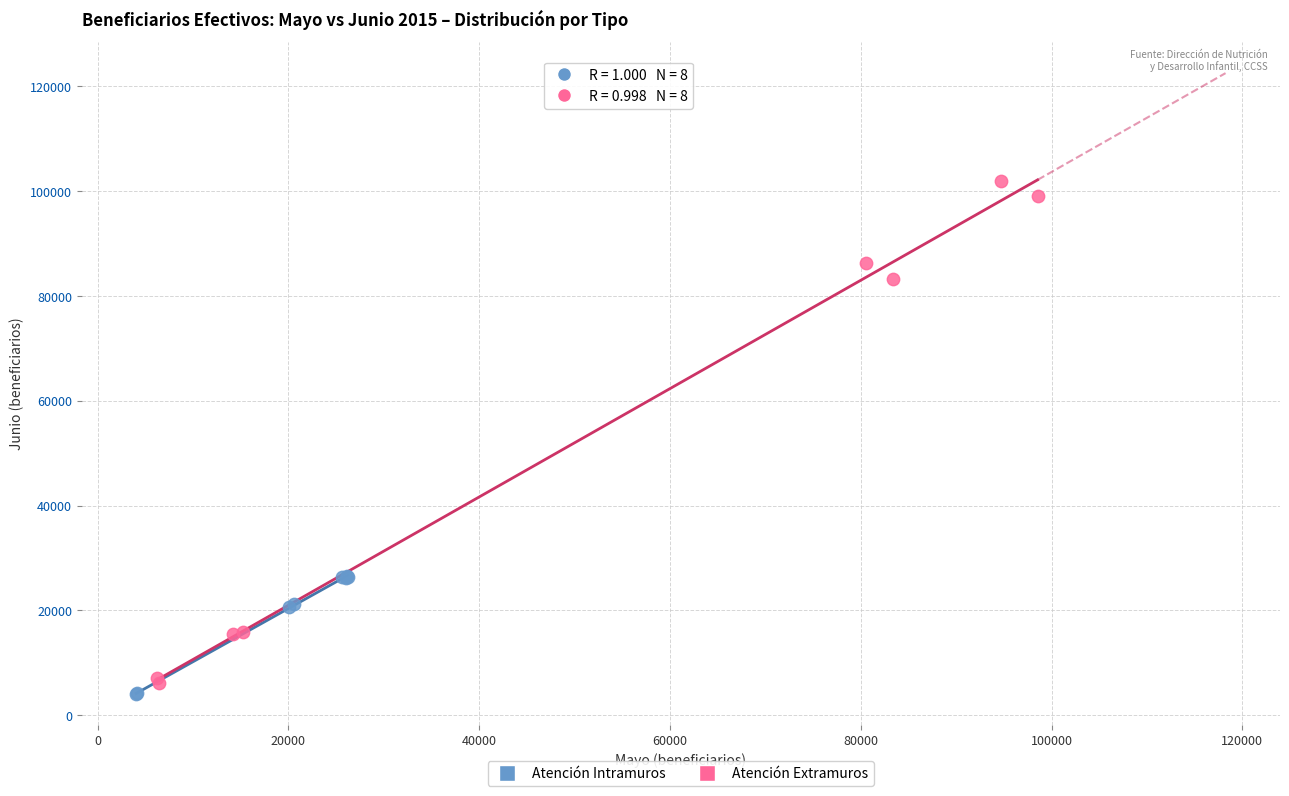

Which series reaches the minimum Y coordinate?

Atención Intramuros